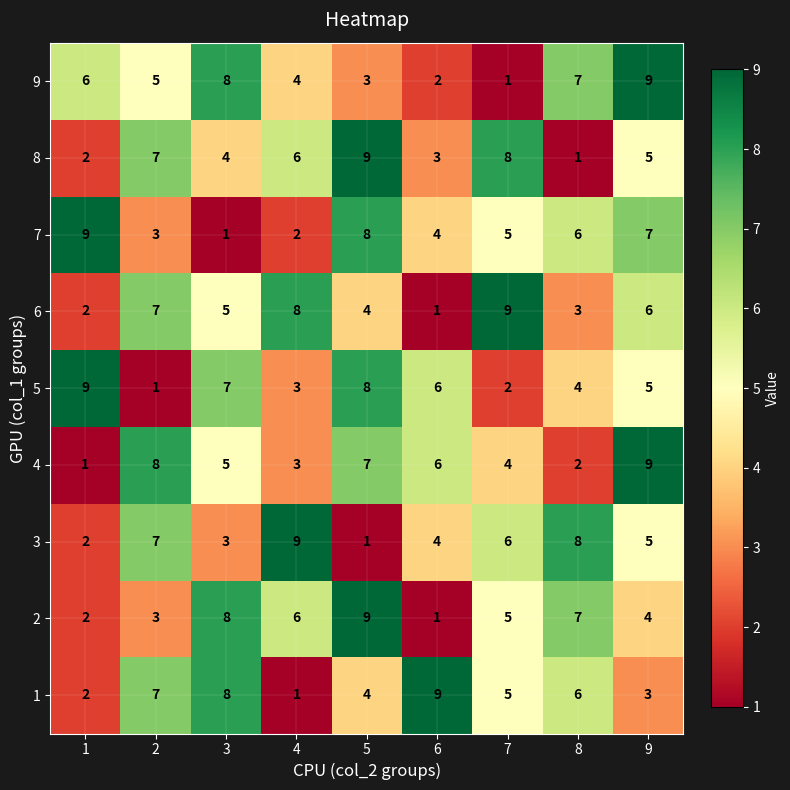

At how many categories does at least one series exceed 7?

9